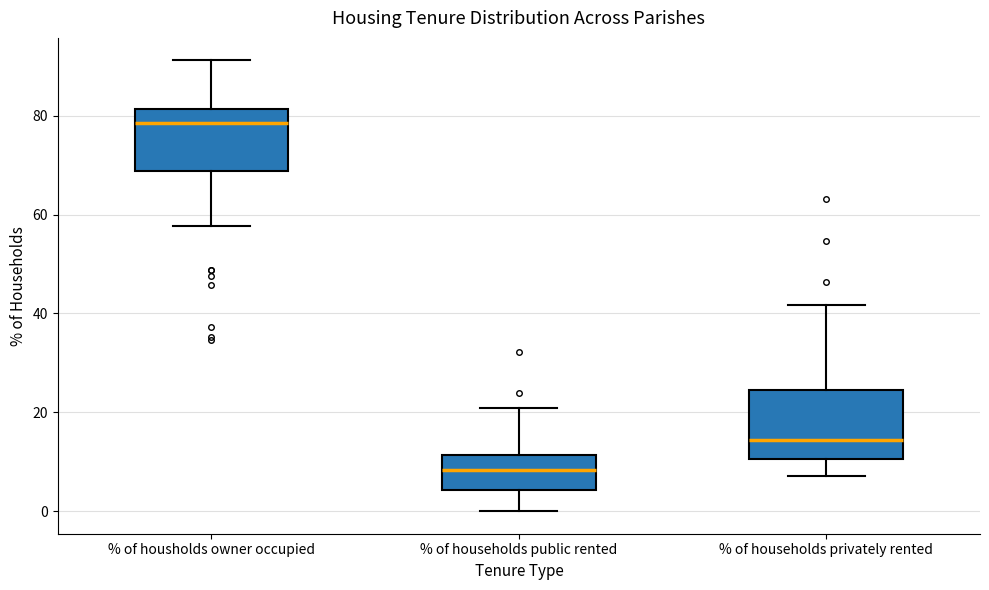

Where does the lower whisker of the box for % of households public rented end on the y-axis? The values are not printed on the chart, so give them approximately, as read against the axis.

0